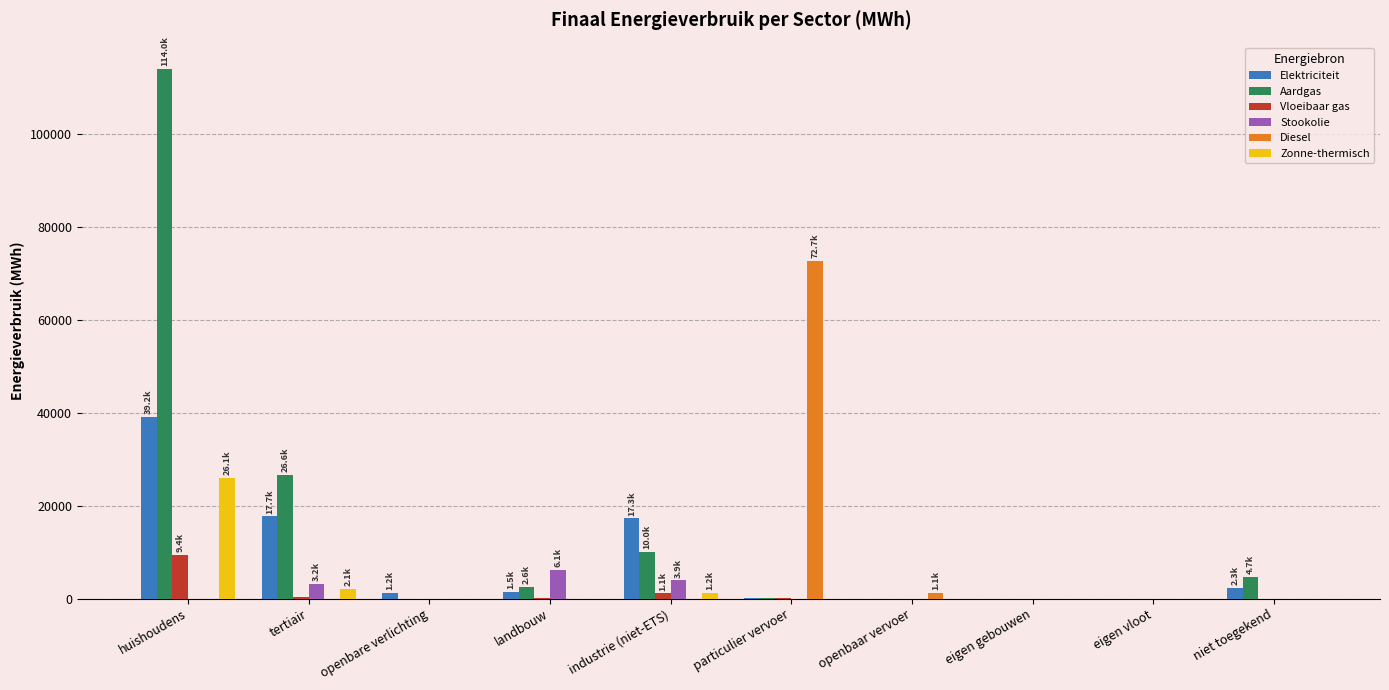

What are all the series names shown in the legend?

Elektriciteit, Aardgas, Vloeibaar gas, Stookolie, Diesel, Zonne-thermisch